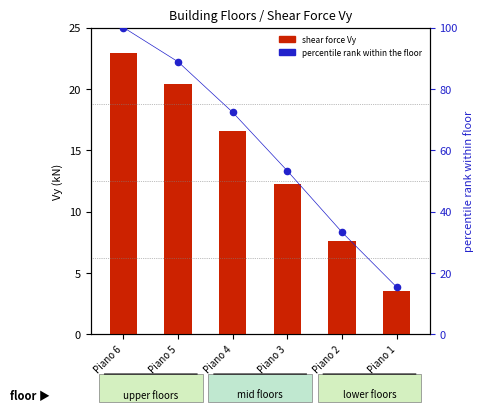

What is the total value across all series at Piano 1?

18.8